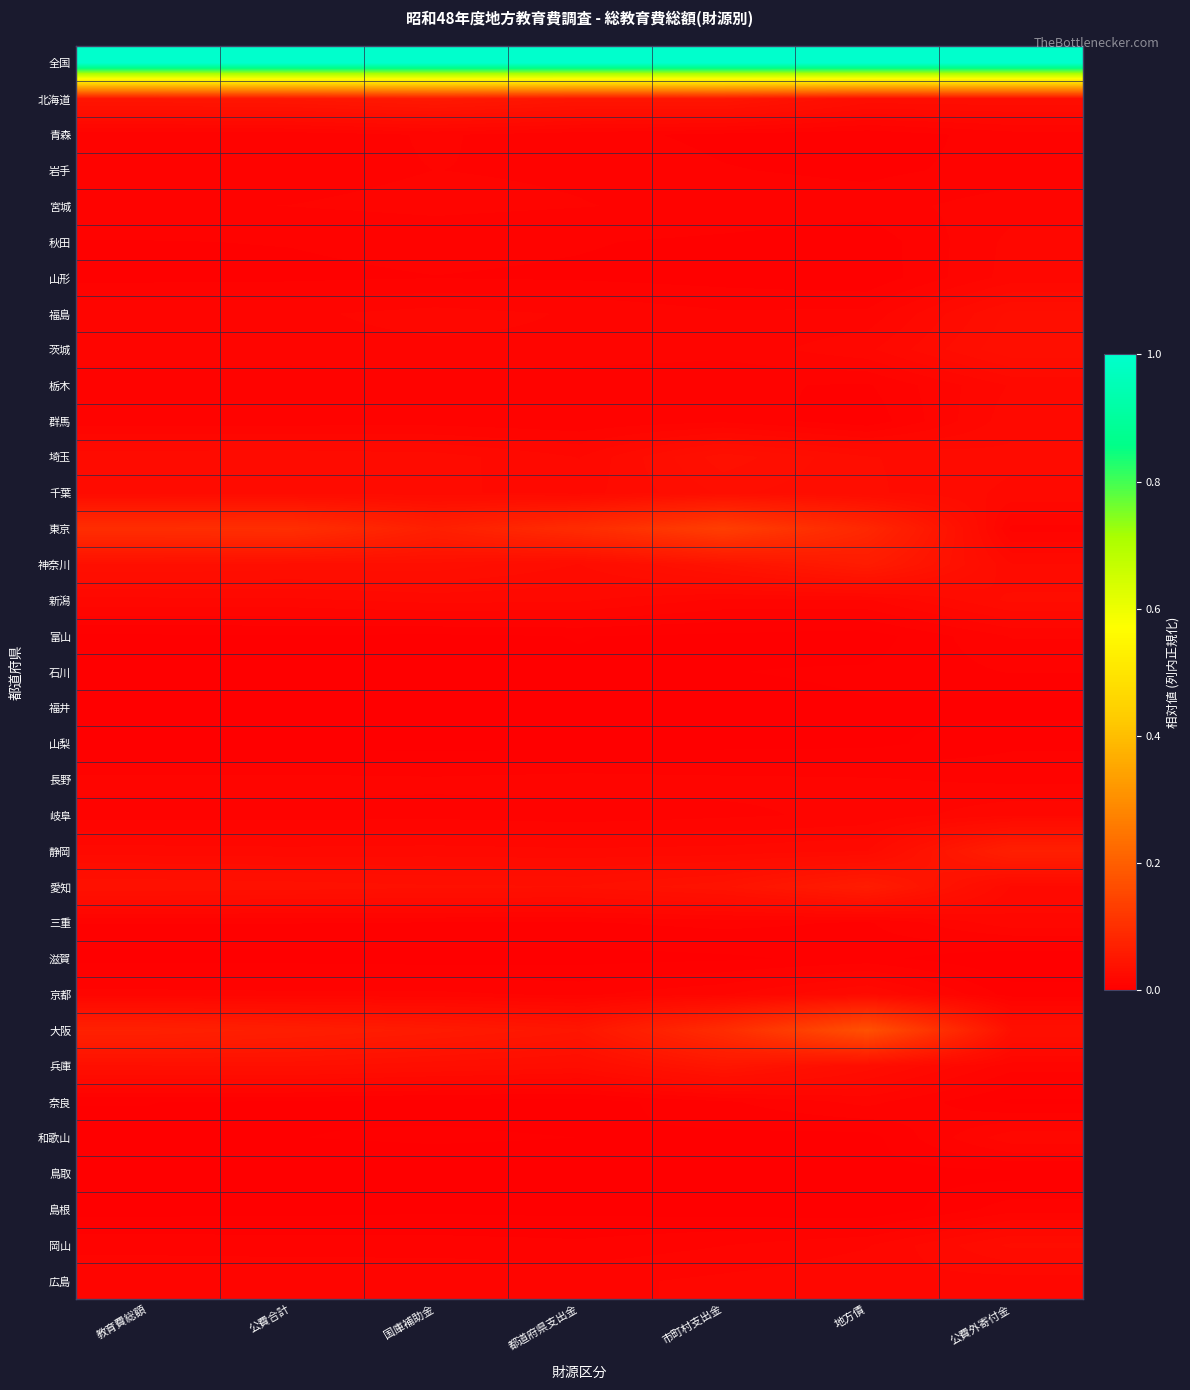

Rank the series at 市町村支出金 from lowest to highest value.

鳥取, 島根, 山梨, 福井, 和歌山, 富山, 滋賀, 石川, 山形, 青森, 秋田, 奈良, 岩手, 栃木, 三重, 群馬, 宮城, 岐阜, 岡山, 福島, 長野, 茨城, 新潟, 京都, 広島, 静岡, 千葉, 埼玉, 愛知, 神奈川, 北海道, 兵庫, 大阪, 東京, 全国